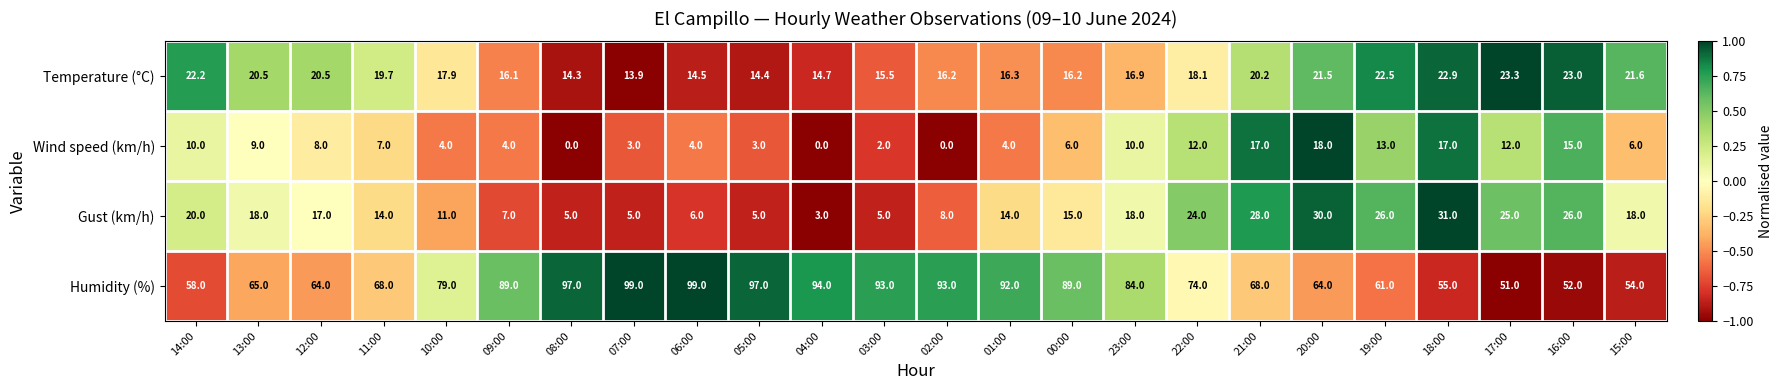

What is the spread (max minus min) of values at 02:00?

93.0